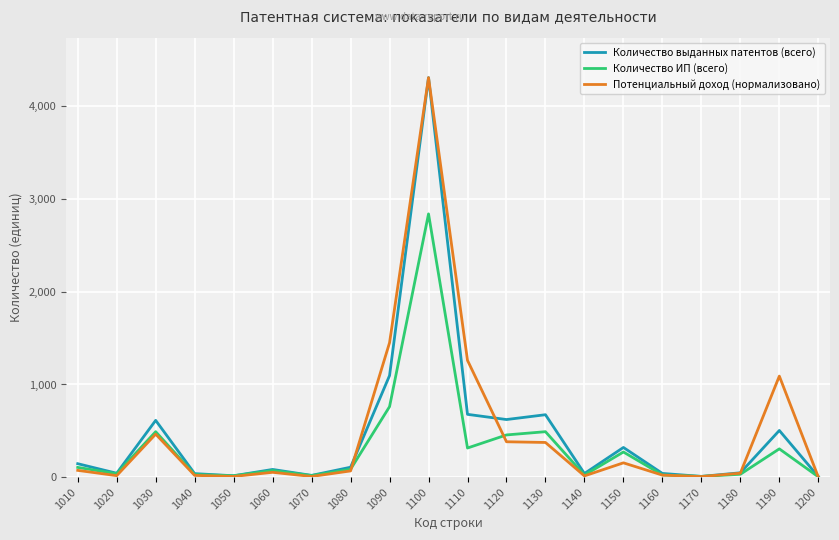

Read the Количество выданных патентов (всего) value at 1180.

48.0